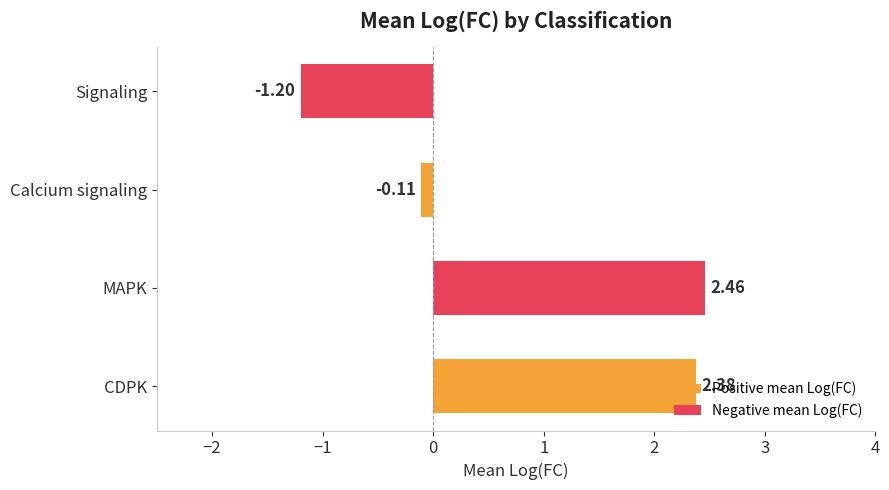

What is the change in value from CDPK to Calcium signaling?

-2.5